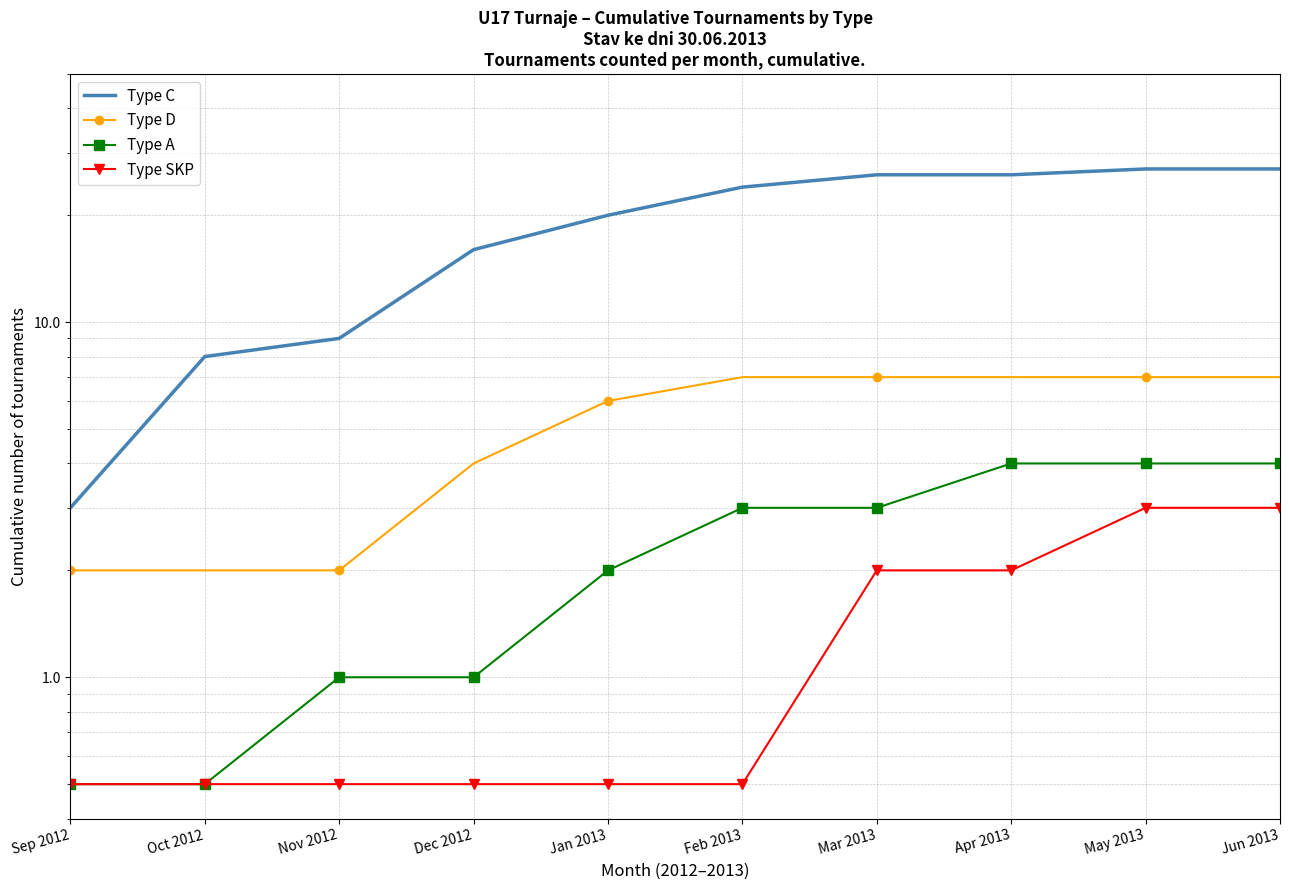

Which category has the lowest value in the Type SKP series?

Sep 2012